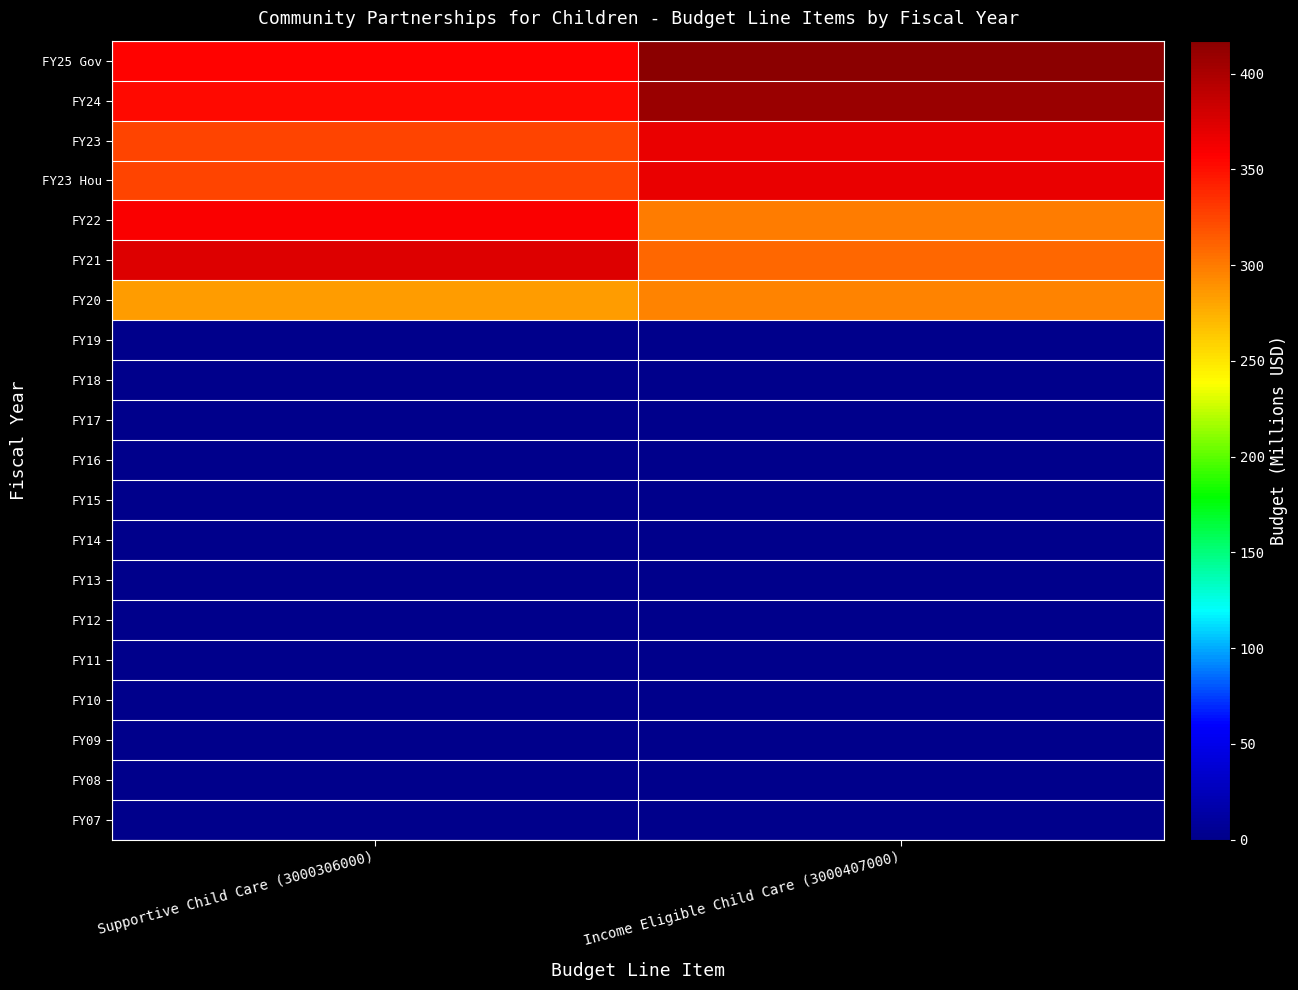

Reading left to right, transcribe all the data shown in this chart.

FY25 Gov: Supportive Child Care (3000306000)=356.6	Income Eligible Child Care (3000407000)=417.2
FY24: Supportive Child Care (3000306000)=352.9	Income Eligible Child Care (3000407000)=408.1
FY23: Supportive Child Care (3000306000)=325.5	Income Eligible Child Care (3000407000)=368.1
FY23 Hou: Supportive Child Care (3000306000)=325.5	Income Eligible Child Care (3000407000)=368.1
FY22: Supportive Child Care (3000306000)=358.9	Income Eligible Child Care (3000407000)=298.7
FY21: Supportive Child Care (3000306000)=373.7	Income Eligible Child Care (3000407000)=309.5
FY20: Supportive Child Care (3000306000)=283.6	Income Eligible Child Care (3000407000)=295.3
FY19: Supportive Child Care (3000306000)=0.0	Income Eligible Child Care (3000407000)=0.0
FY18: Supportive Child Care (3000306000)=0.0	Income Eligible Child Care (3000407000)=0.0
FY17: Supportive Child Care (3000306000)=0.0	Income Eligible Child Care (3000407000)=0.0
FY16: Supportive Child Care (3000306000)=0.0	Income Eligible Child Care (3000407000)=0.0
FY15: Supportive Child Care (3000306000)=0.0	Income Eligible Child Care (3000407000)=0.0
FY14: Supportive Child Care (3000306000)=0.0	Income Eligible Child Care (3000407000)=0.0
FY13: Supportive Child Care (3000306000)=0.0	Income Eligible Child Care (3000407000)=0.0
FY12: Supportive Child Care (3000306000)=0.0	Income Eligible Child Care (3000407000)=0.0
FY11: Supportive Child Care (3000306000)=0.0	Income Eligible Child Care (3000407000)=0.0
FY10: Supportive Child Care (3000306000)=0.0	Income Eligible Child Care (3000407000)=0.0
FY09: Supportive Child Care (3000306000)=0.0	Income Eligible Child Care (3000407000)=0.0
FY08: Supportive Child Care (3000306000)=0.0	Income Eligible Child Care (3000407000)=0.0
FY07: Supportive Child Care (3000306000)=0.0	Income Eligible Child Care (3000407000)=0.0